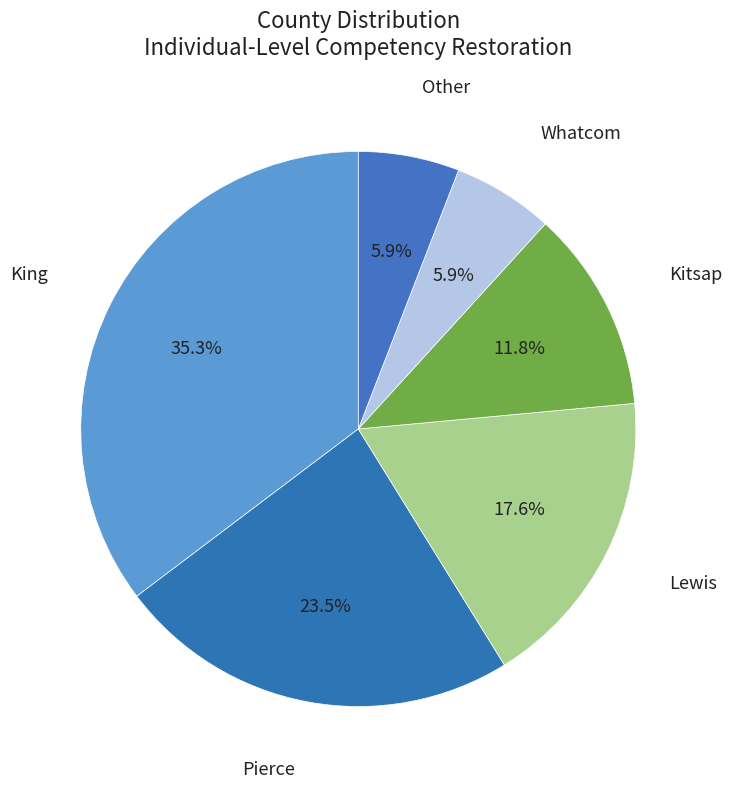

To the nearest percent, what is the average slice percentage?

17%